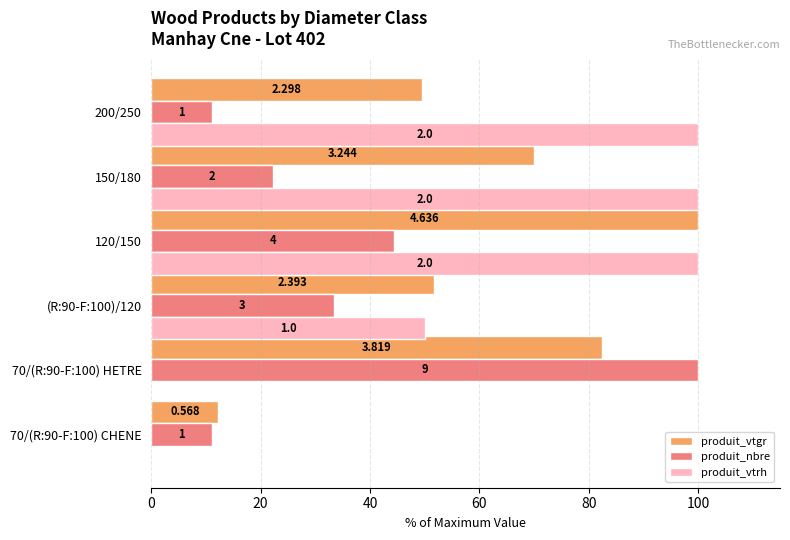

What are all the series names shown in the legend?

produit_vtgr, produit_nbre, produit_vtrh